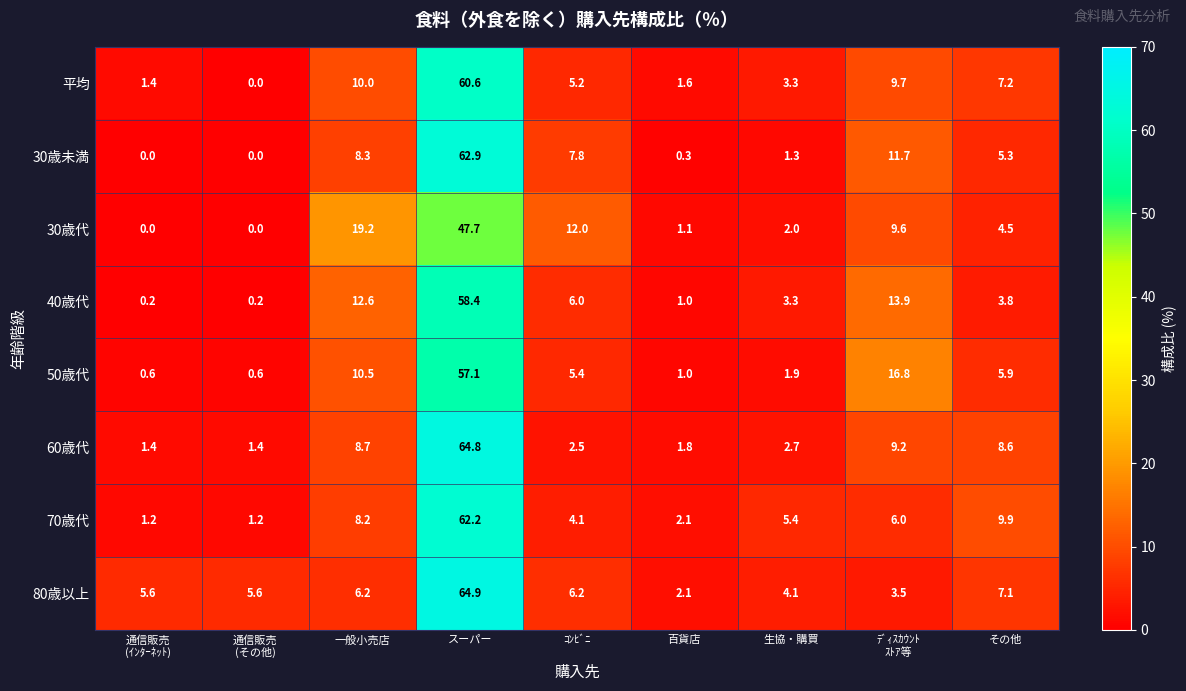

Which series has the largest total across all categories?

80歳以上